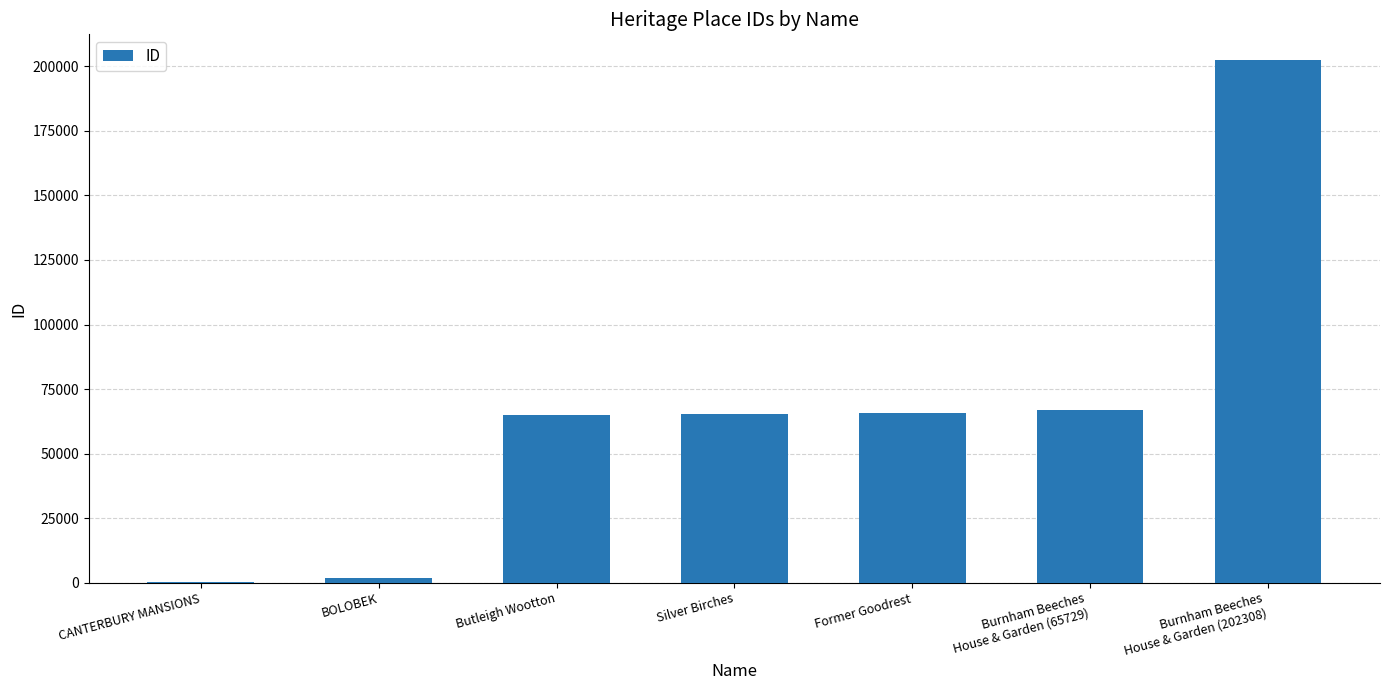

What is the greatest value displayed?

202308